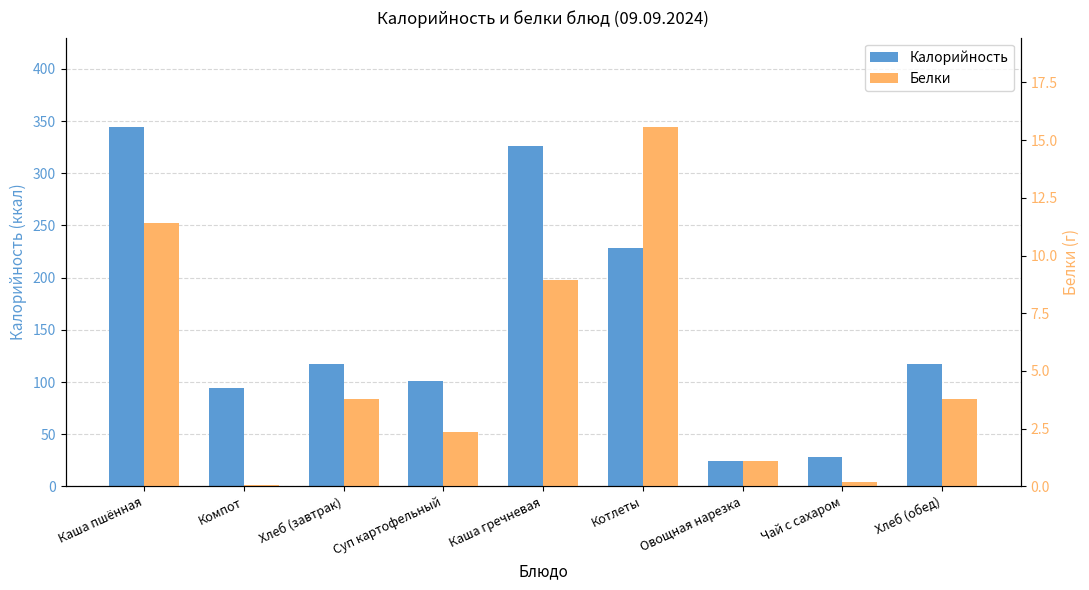

What is the value of the Калорийность bar at the 3rd from the left?

117.5